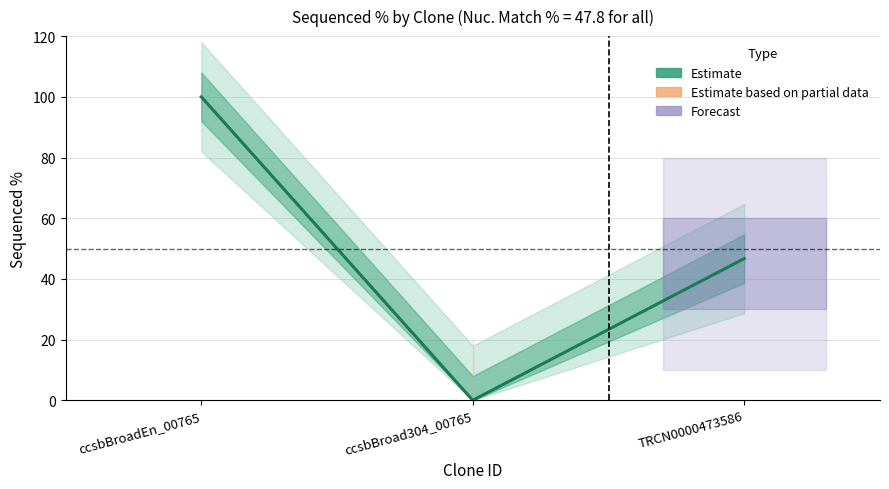

What is the difference between the maximum and minimum values?

100.0